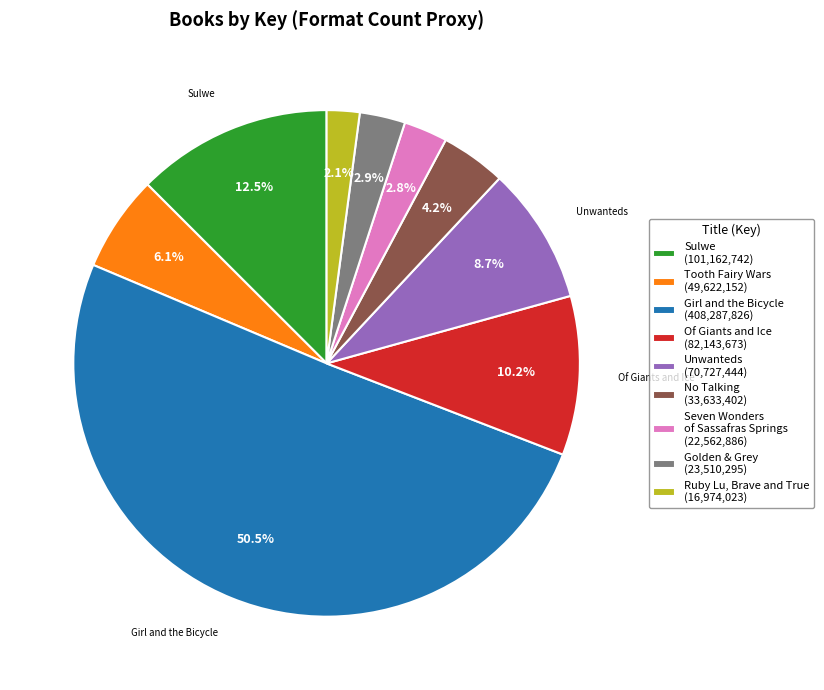

Between Of Giants and Ice and Golden & Grey, which is larger?

Of Giants and Ice